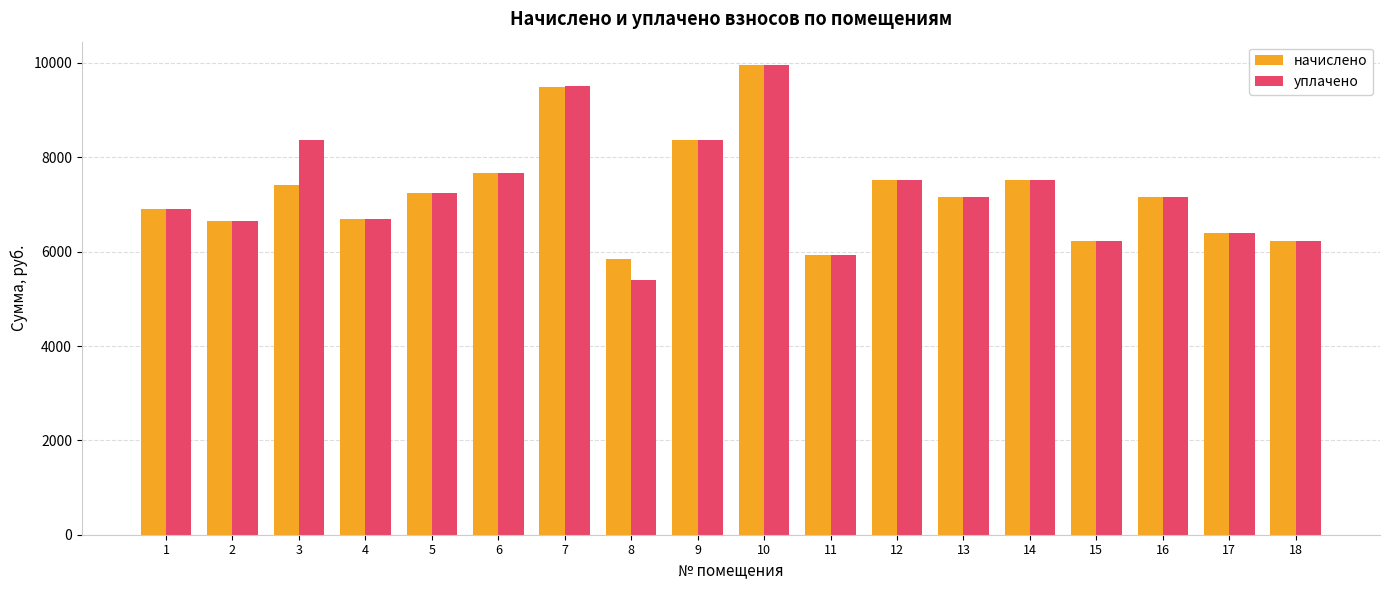

Between 4 and 7, which series saw the biggest shift?

уплачено